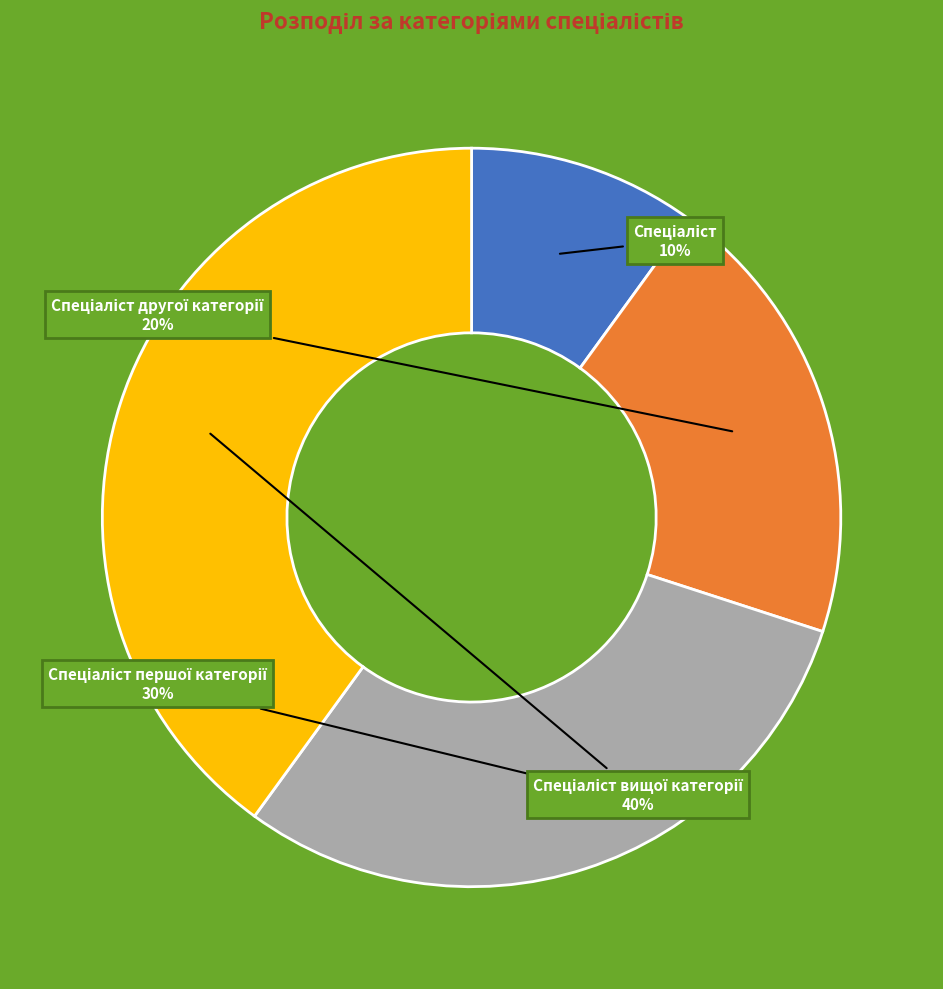

To the nearest percent, what is the average slice percentage?

25%